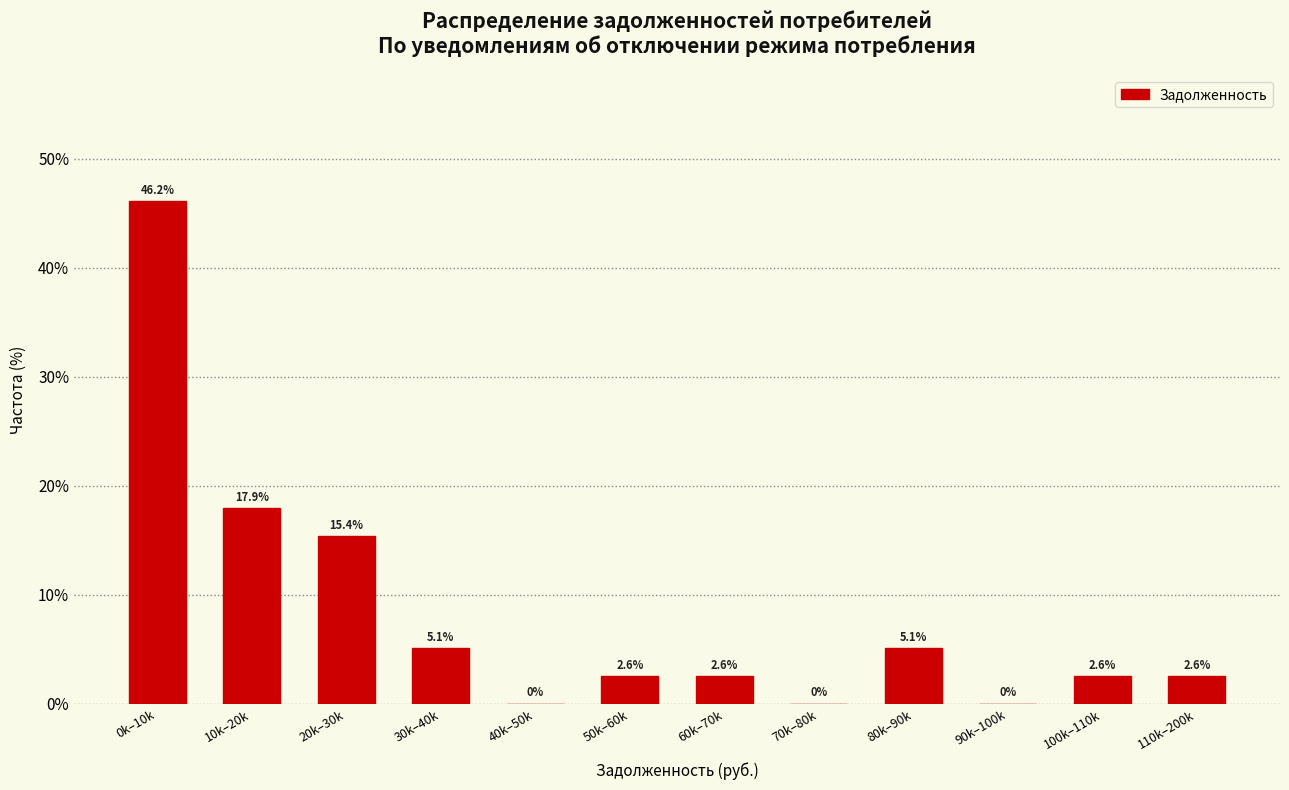

Reading left to right, extract all data points from this chart.

0k–10k=46.2	10k–20k=17.9	20k–30k=15.4	30k–40k=5.1	40k–50k=0.0	50k–60k=2.6	60k–70k=2.6	70k–80k=0.0	80k–90k=5.1	90k–100k=0.0	100k–110k=2.6	110k–200k=2.6